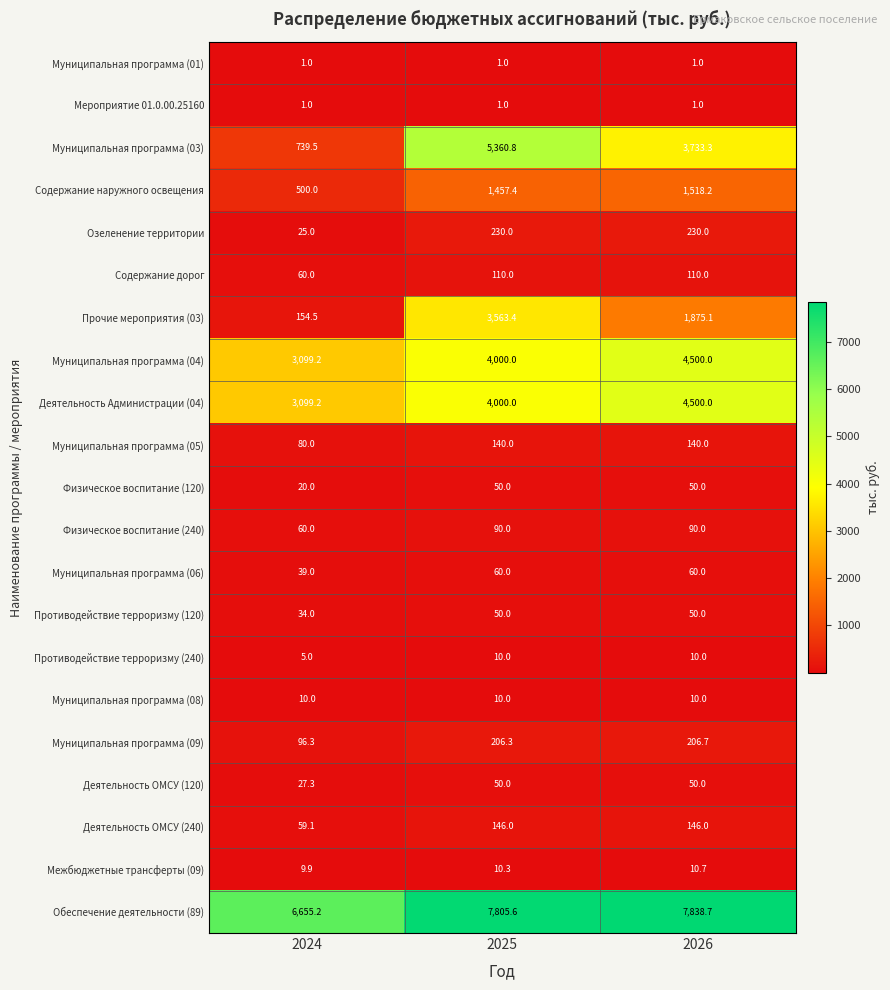

The value of Деятельность ОМСУ (120) at 2024 is 27.3. True or false?

True